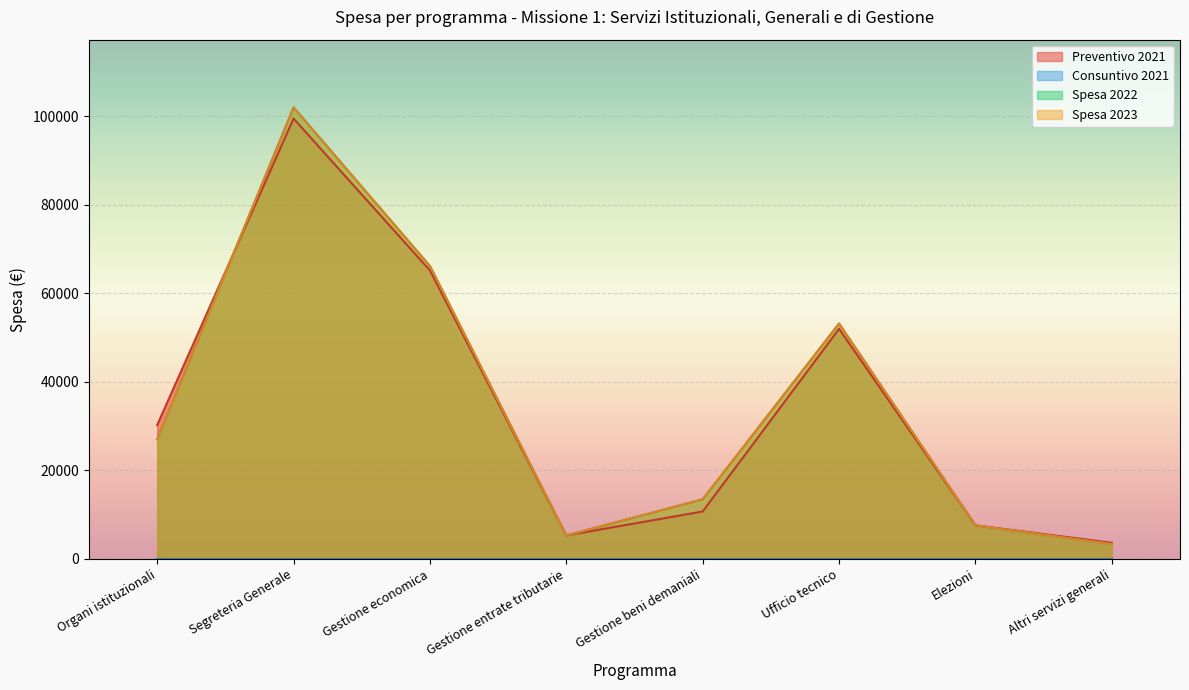

Which category has the highest value across all series?

Segreteria Generale